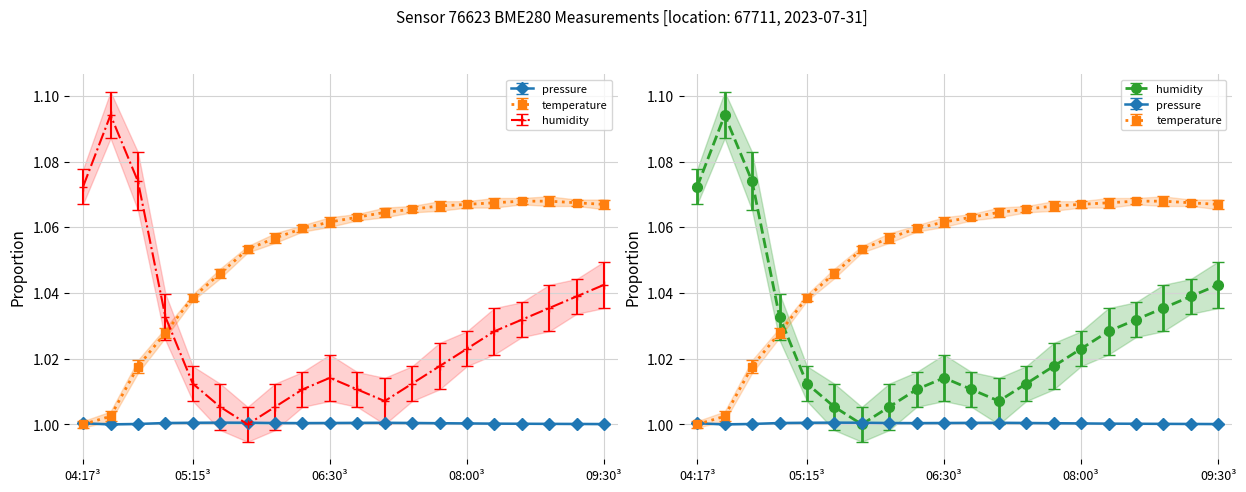

Rank the series by their maximum value, from lowest to highest.

pressure, temperature, humidity